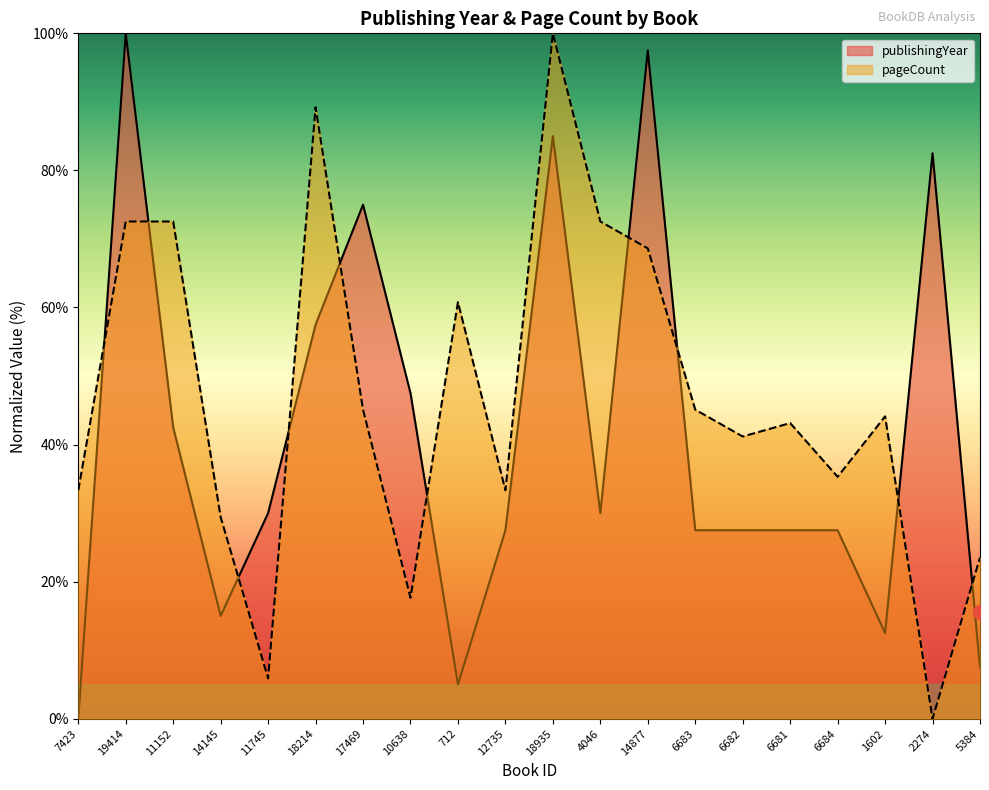

What is the value of the publishingYear point at the 5th from the left?

30.0